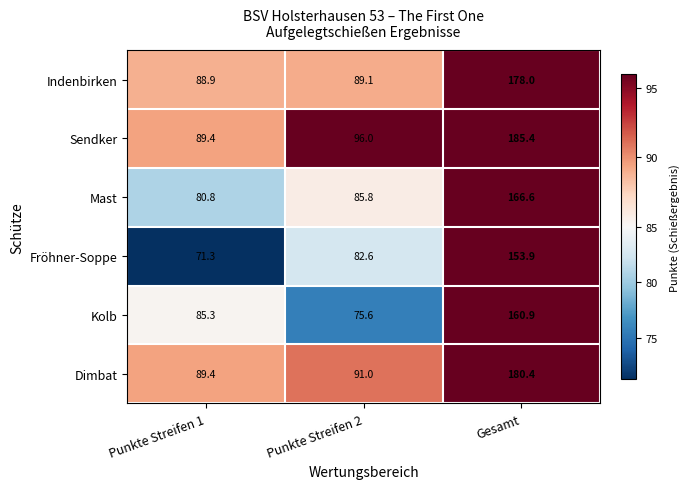

Reading right to left, what are all the values shown in this chart?

Indenbirken: 178.0	89.1	88.9
Sendker: 185.4	96.0	89.4
Mast: 166.6	85.8	80.8
Fröhner-Soppe: 153.9	82.6	71.3
Kolb: 160.9	75.6	85.3
Dimbat: 180.4	91.0	89.4